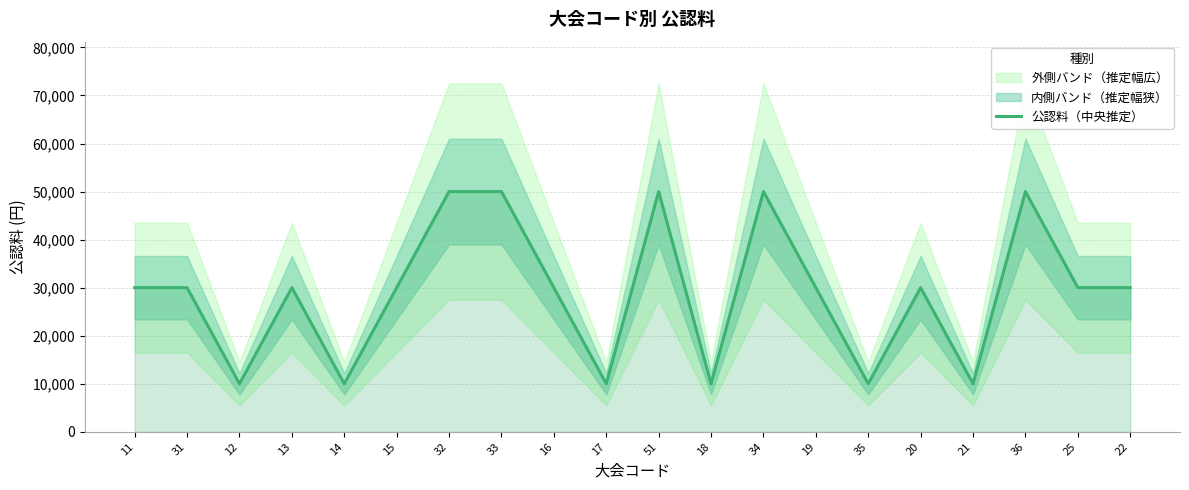

How many data points are less than 30000?

6